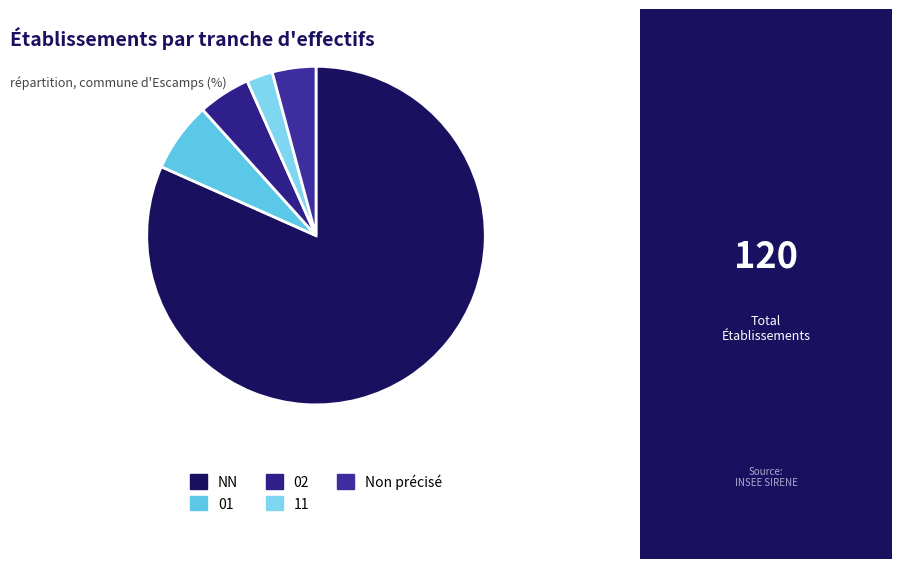

Which slice is the largest?

NN